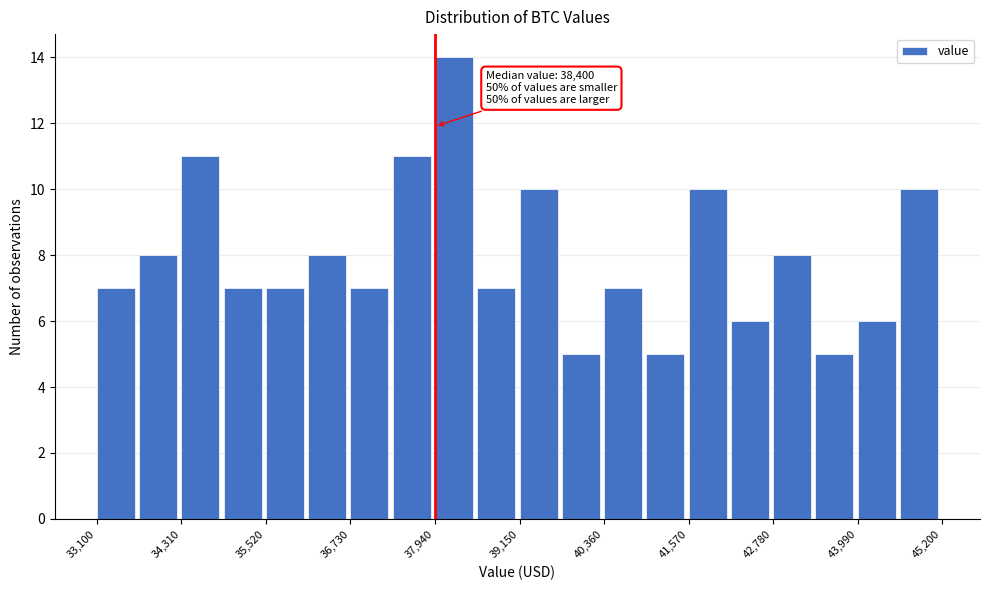

Read against the x-axis, roughly where is the centre of the tallest bar?

38200